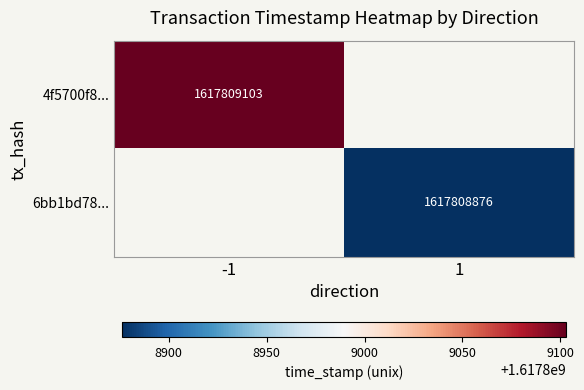

Reading left to right, what are all the values shown in this chart?

4f5700f88e9bbf0bc1597a7b35f03f88b013e11: -1	1617809103
6bb1bd784d7baaa89c417a51abc5774abe015a5: 1	1617808876